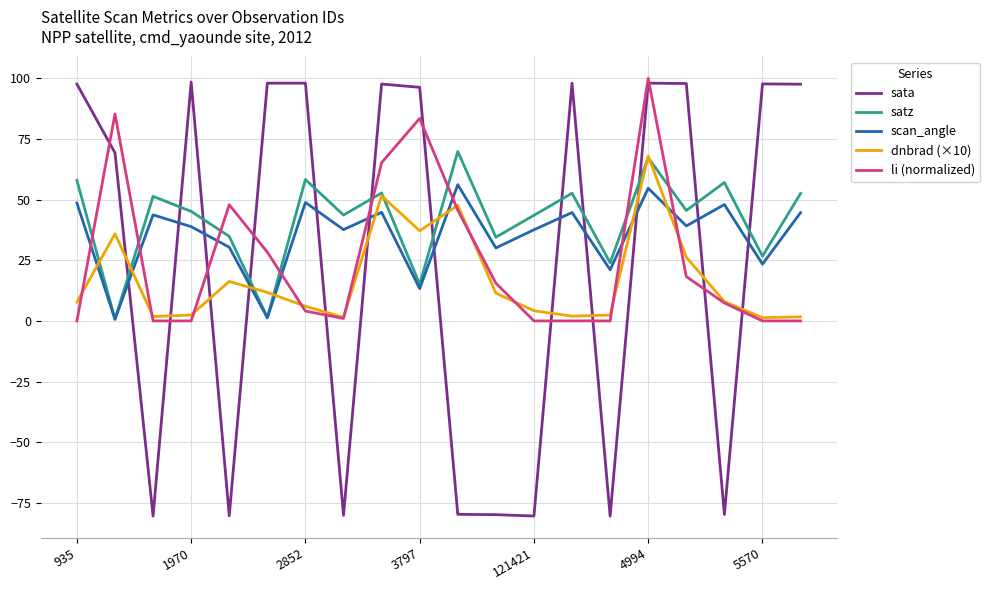

What is the average value of the scan_angle series?

35.4